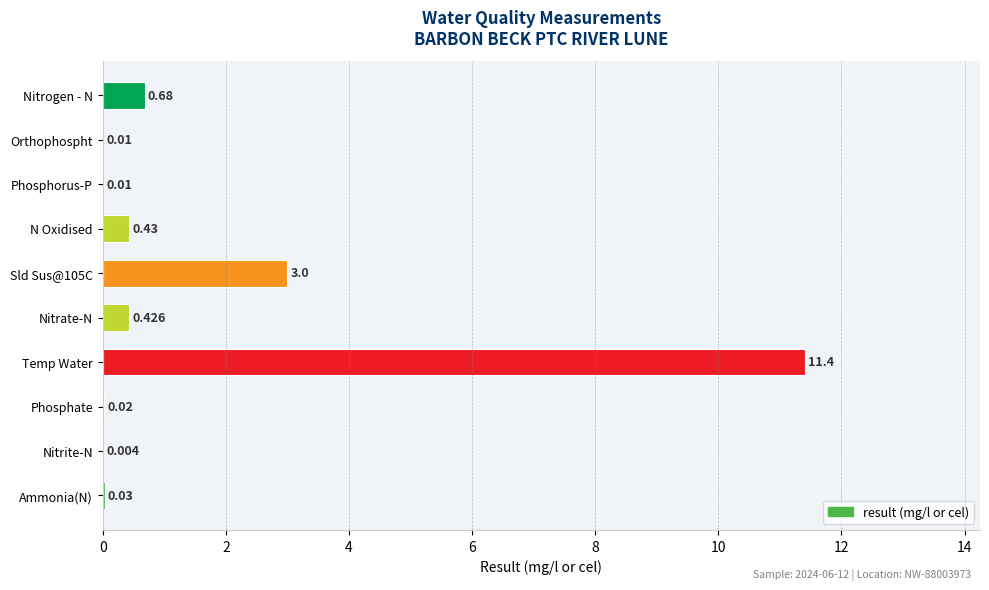

How many categories are shown in the chart?

10